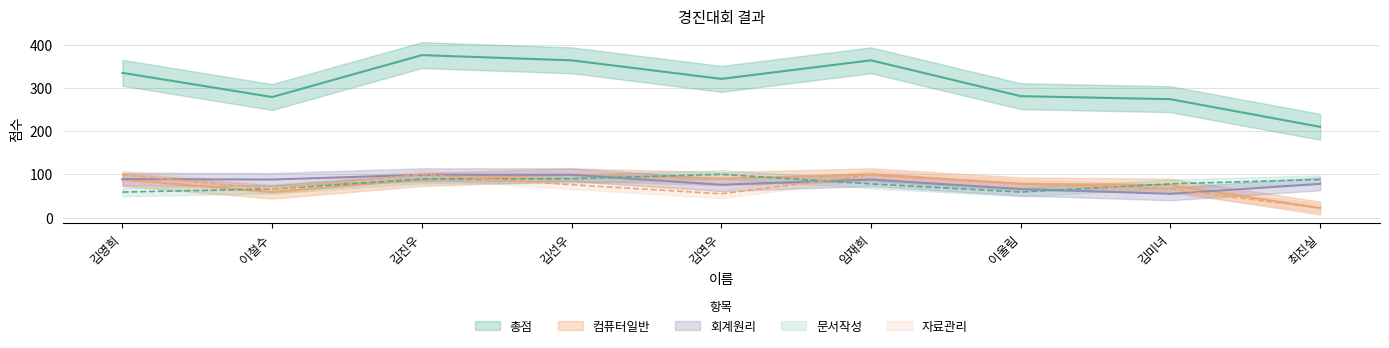

Reading left to right, extract all data points from this chart.

총점: 335	279	376	364	321	364	281	274	210
컴퓨터일반: 88	59	88	99	90	99	78	75	22
회계원리: 89	88	99	99	76	88	66	55	78
문서작성: 59	66	89	90	100	78	59	78	88
자료관리: 99	66	100	76	55	99	78	66	22